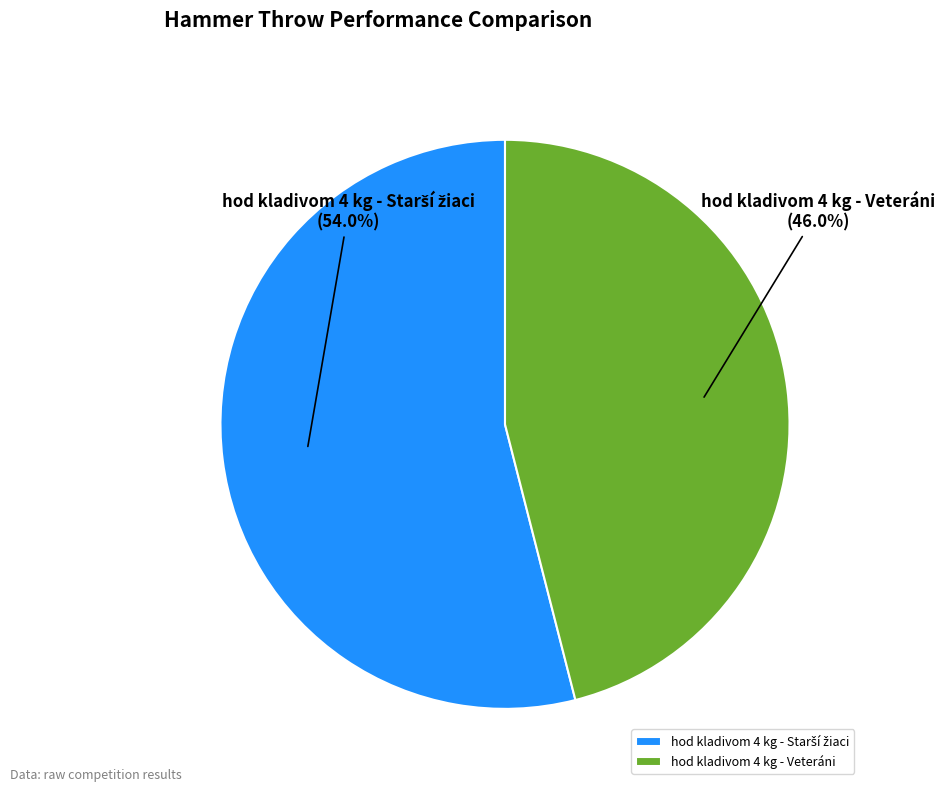

How many segments does this pie chart have?

2